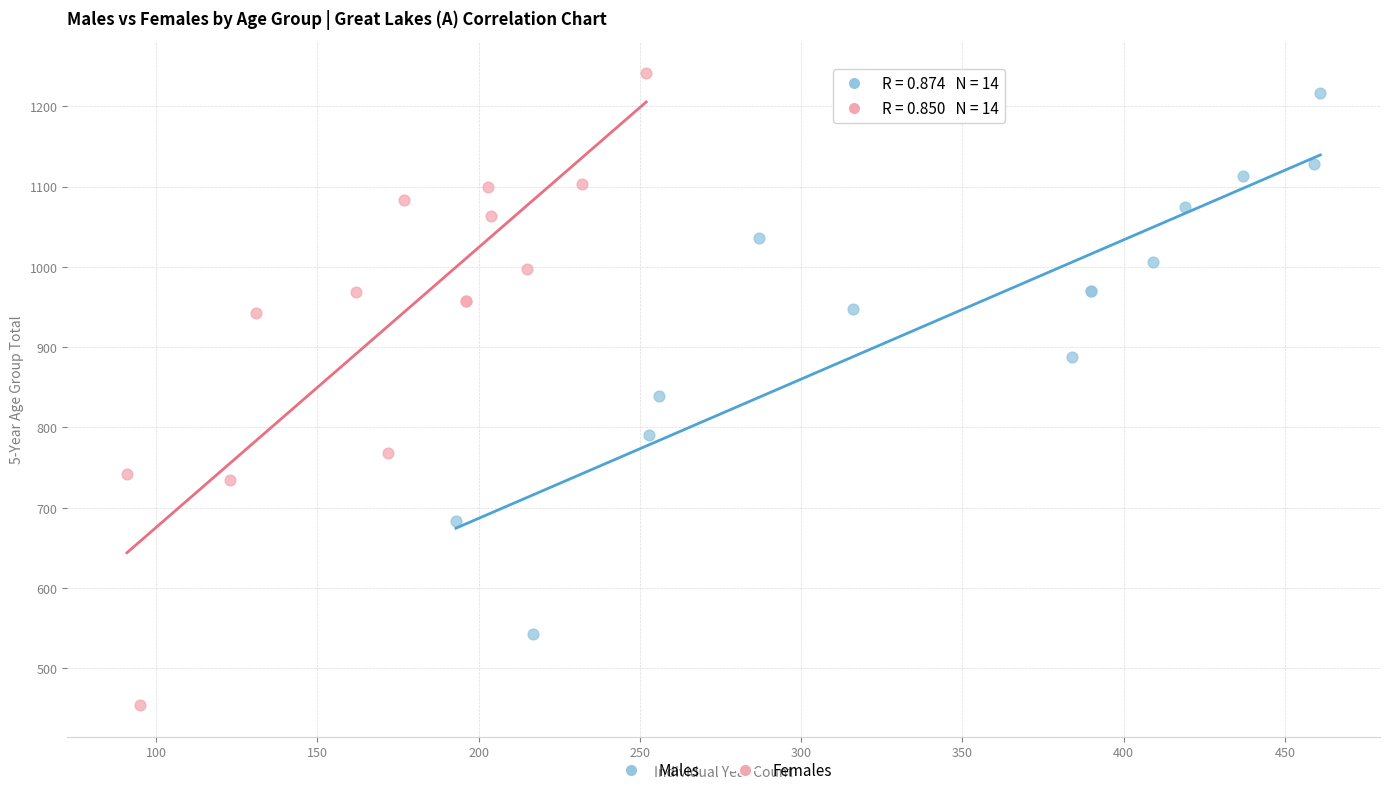

Which series reaches the minimum Y coordinate?

Females